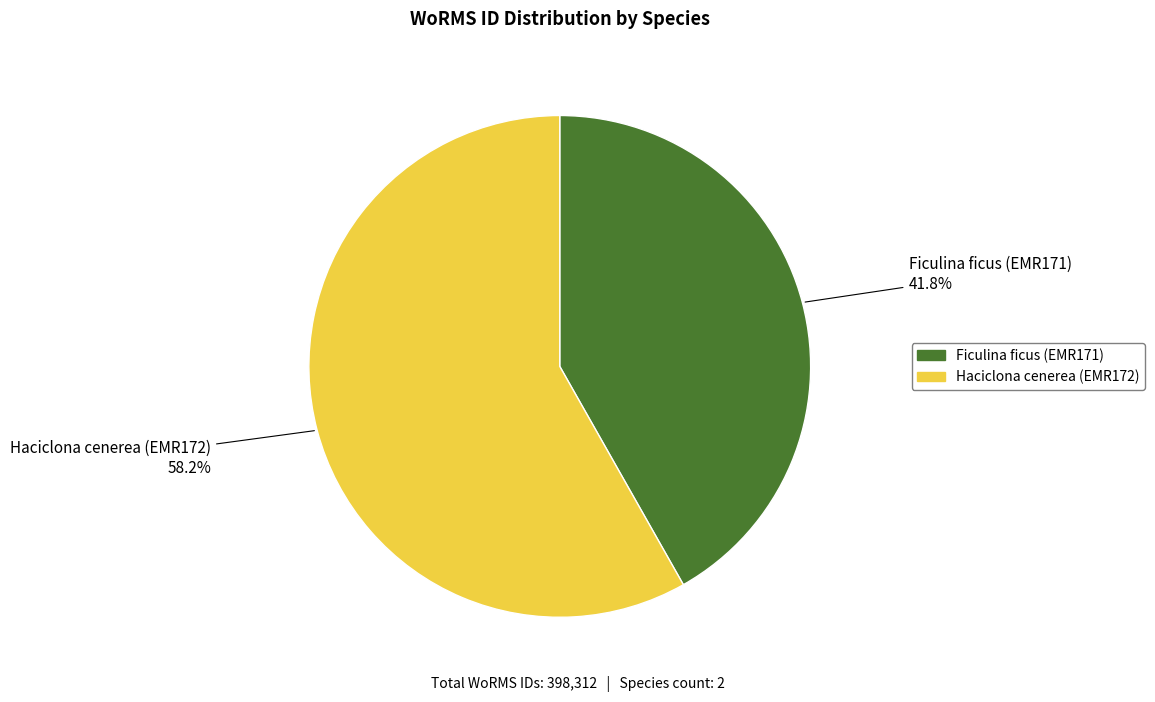

Rank the categories by value from lowest to highest.

Ficulina ficus (EMR171), Haciclona cenerea (EMR172)